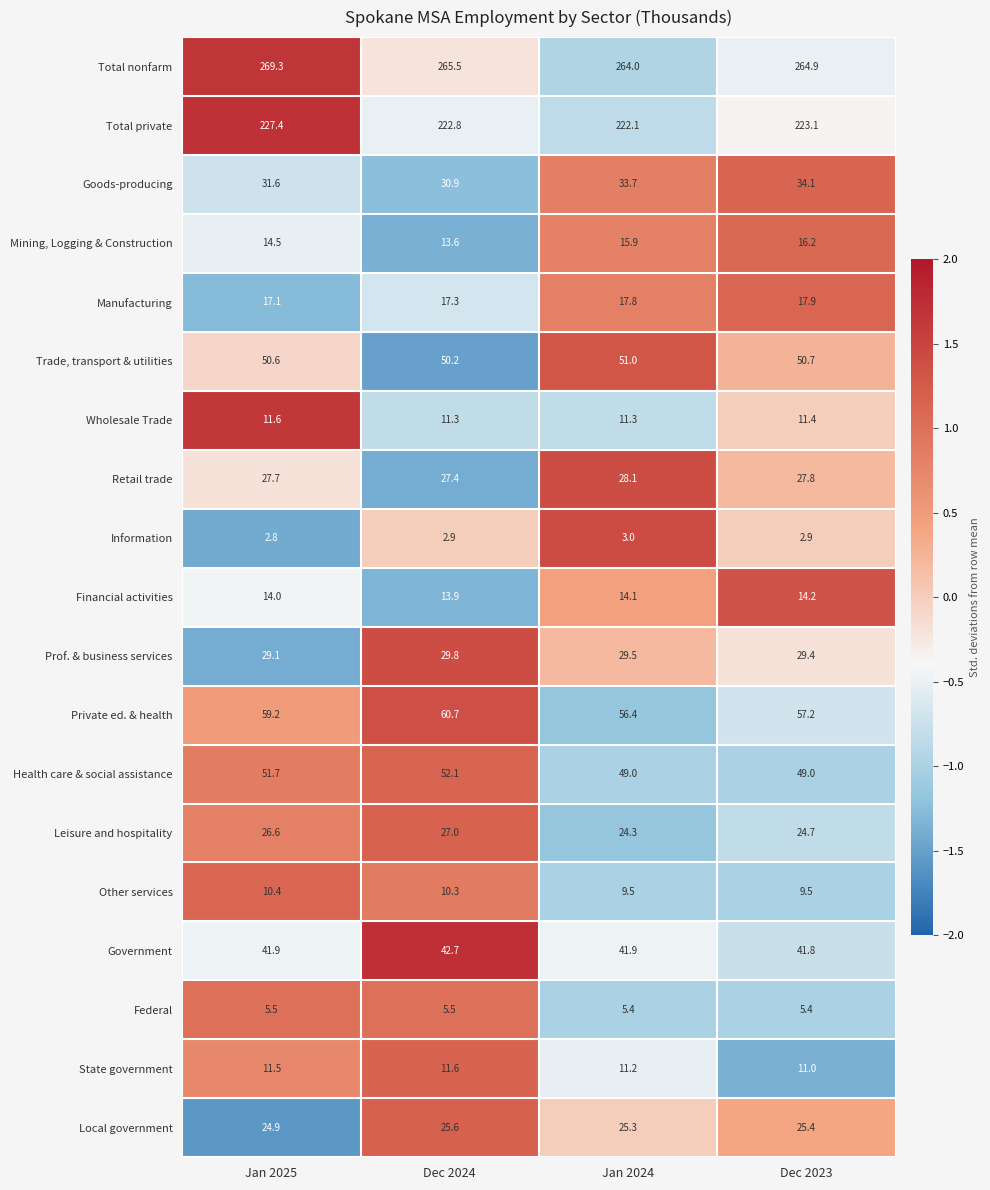

What is the sum of the Wholesale Trade values at Jan 2024 and Dec 2024?

22.6